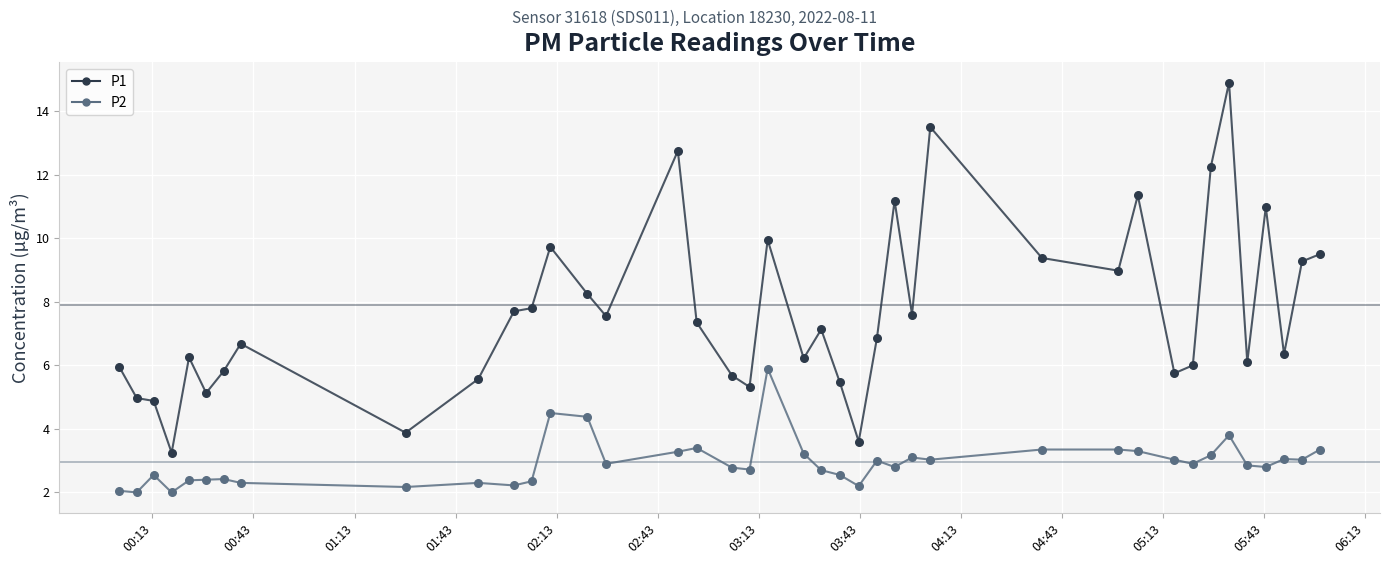

Which series has the widest spread of values?

P1